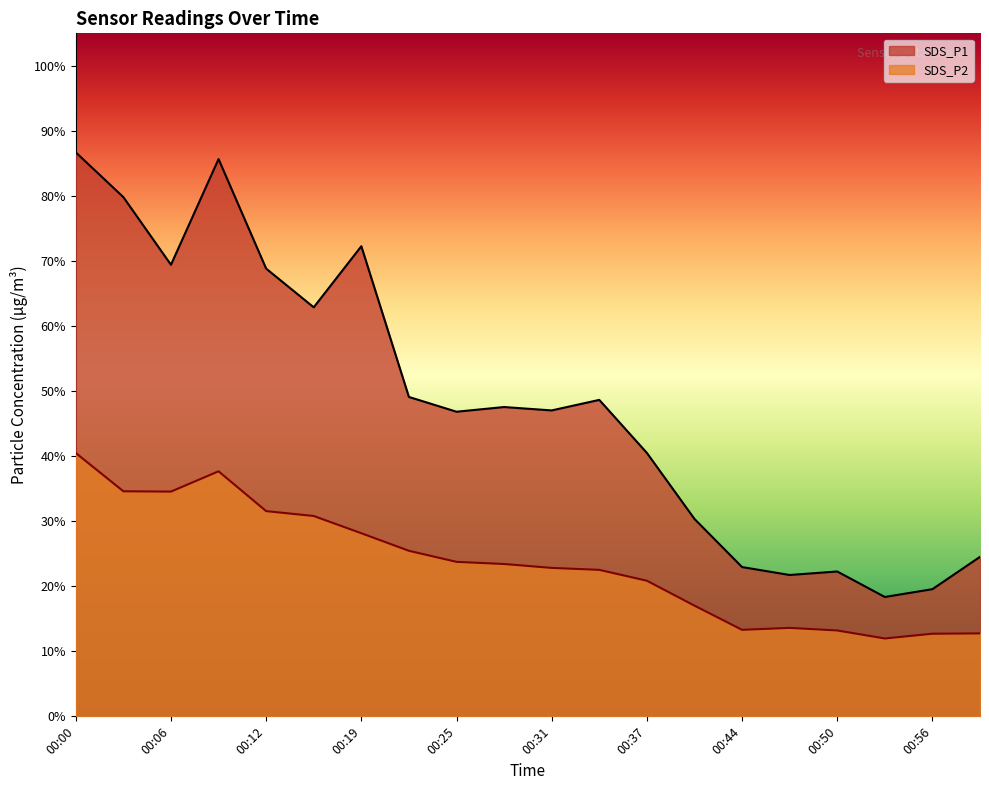

In SDS_P2, how many points are higher than both neighbors (excluding endpoints)?

2